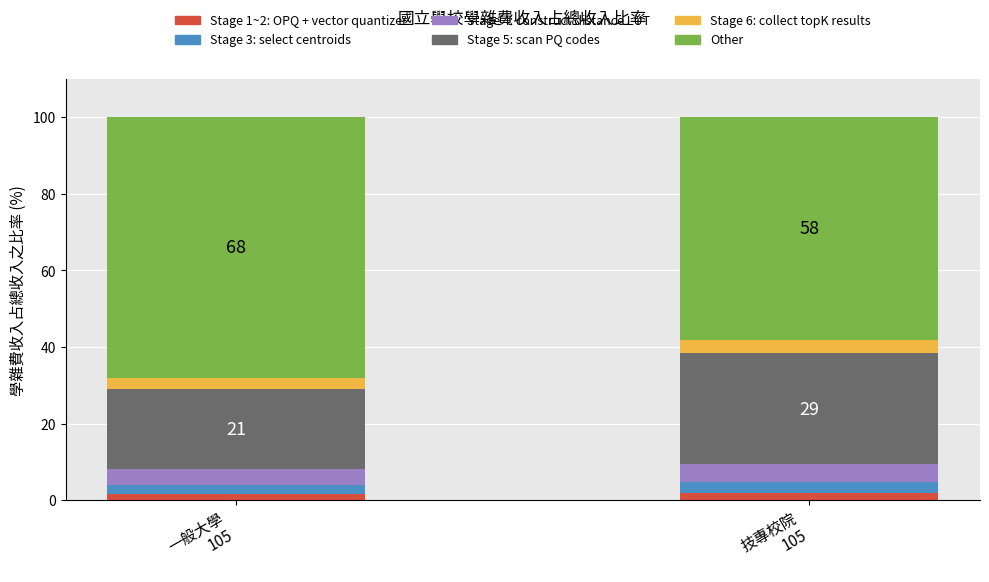

What is the sum of all Stage 1~2: OPQ + vector quantizer values?

3.3